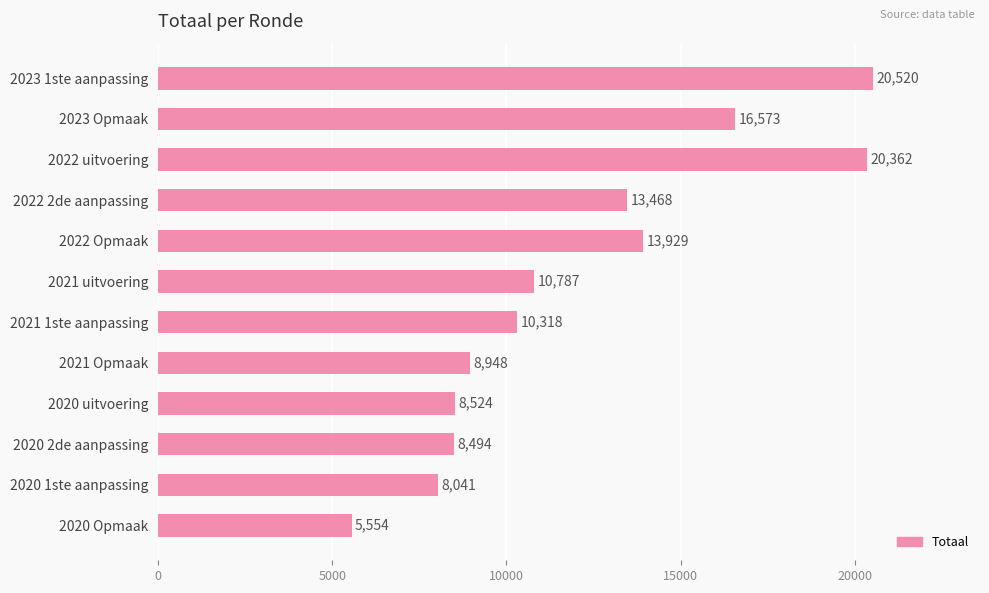

How many series are shown in this chart?

1